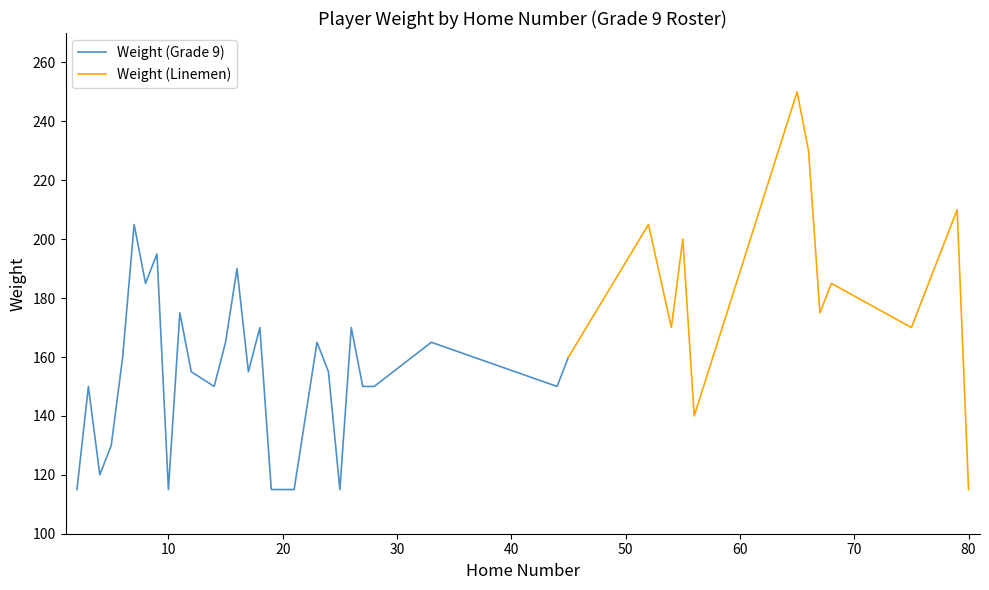

Reading right to left, what are all the values shown in this chart?

Weight: 115	210	170	185	175	230	250	140	200	170	205	160	150	165	150	150	170	115	155	165	140	115	115	170	155	190	165	150	155	175	115	195	185	205	160	130	120	150	115
Grade: 9	9	9	9	9	9	9	9	9	9	9	9	9	9	9	9	9	9	9	9	9	9	9	9	9	9	9	9	9	9	9	9	9	9	9	9	9	9	9